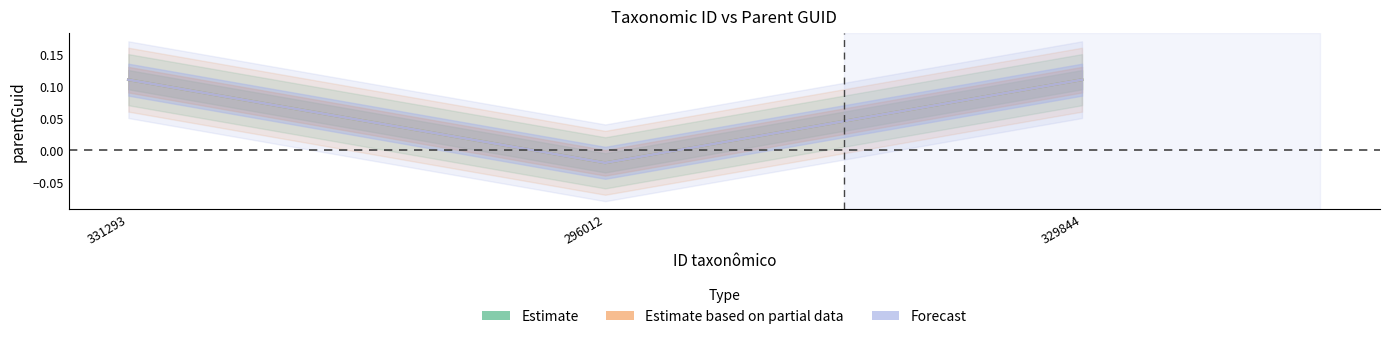

At which category is the sum across all series the highest?

331293